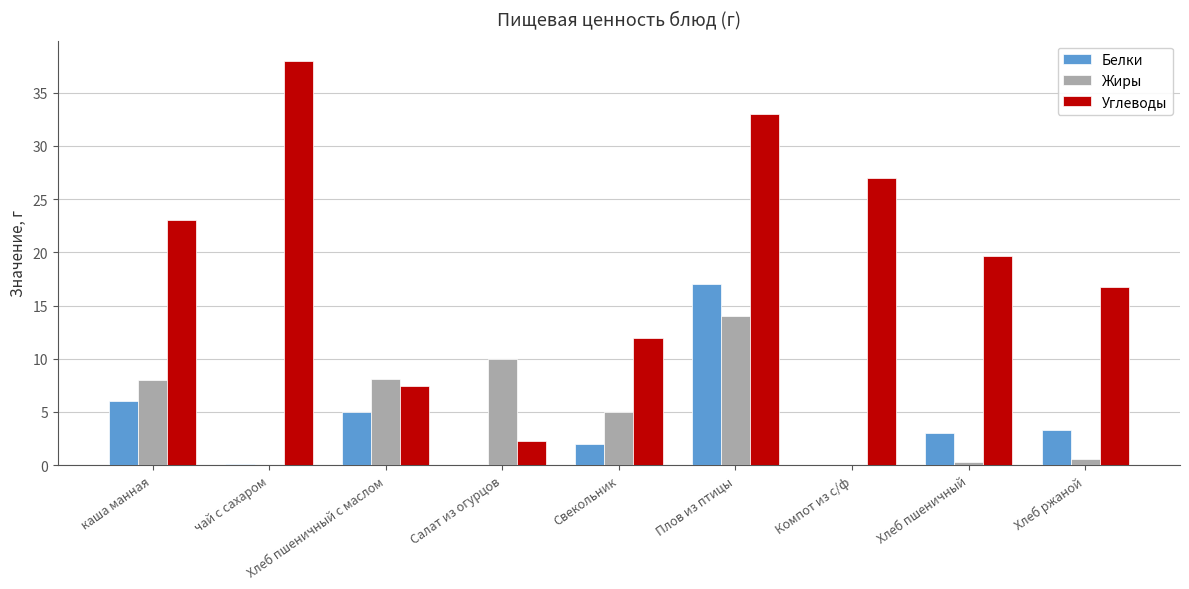

At which category is the sum across all series the highest?

Плов из птицы